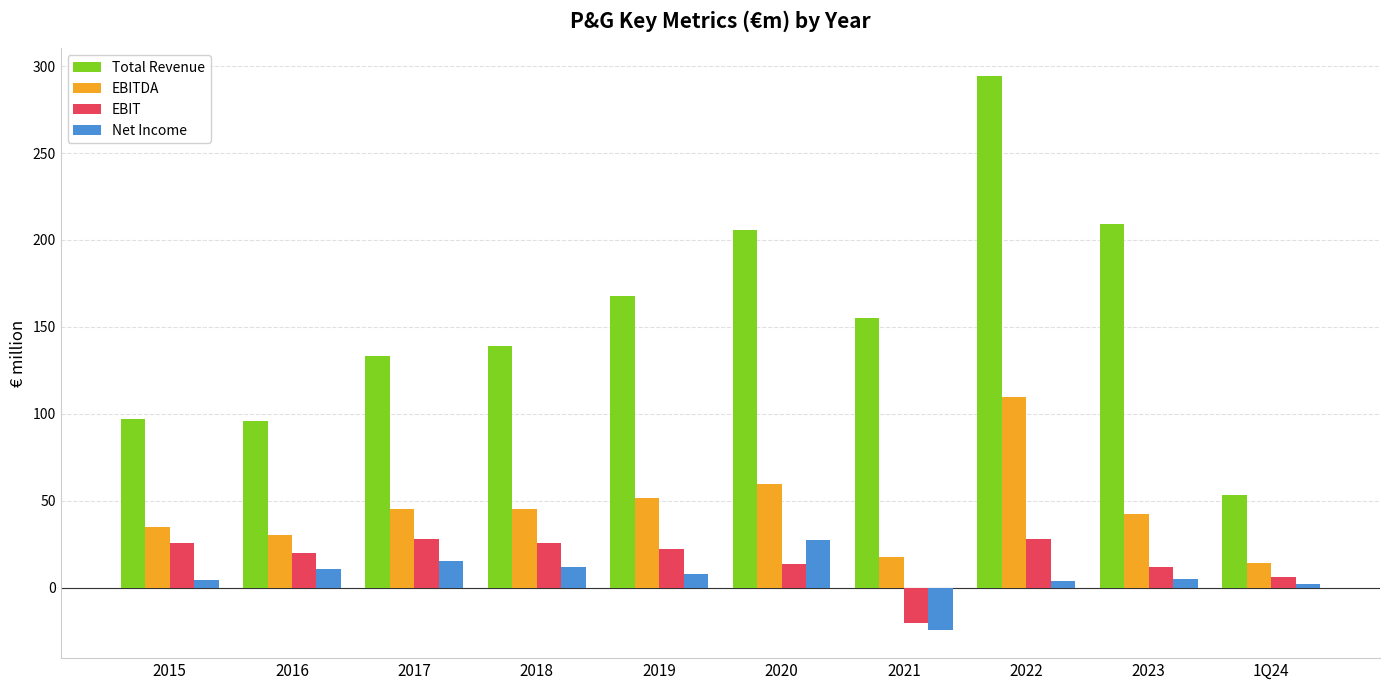

What is the minimum value shown in the chart?

-24.6